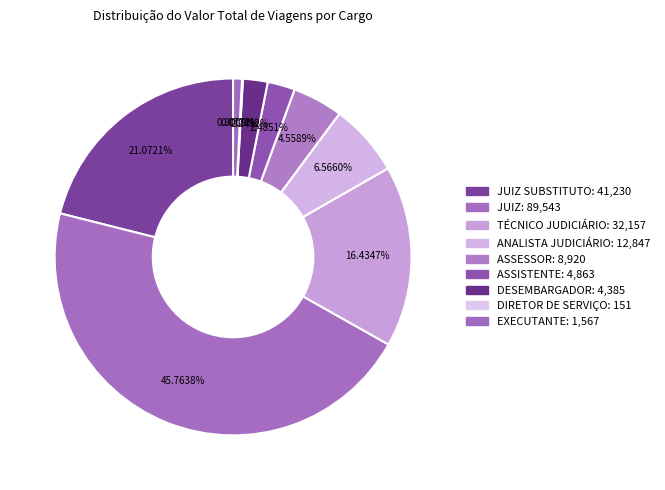

Count the number of slices in the pie.

9